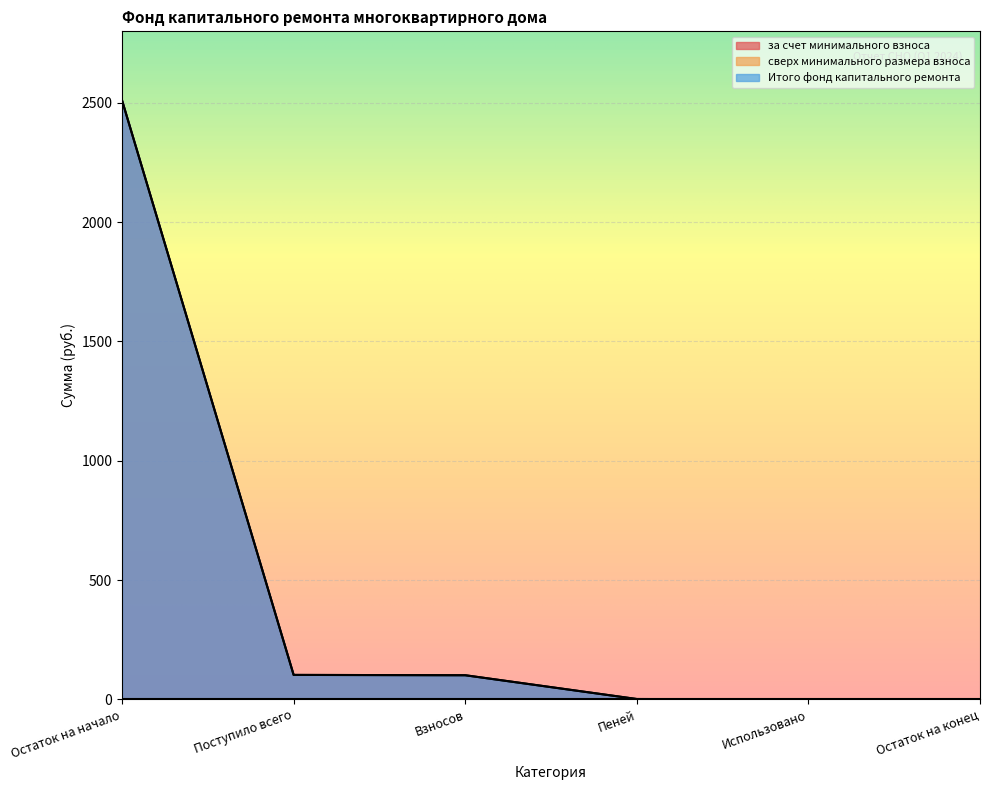

How many lines are shown in the chart?

3